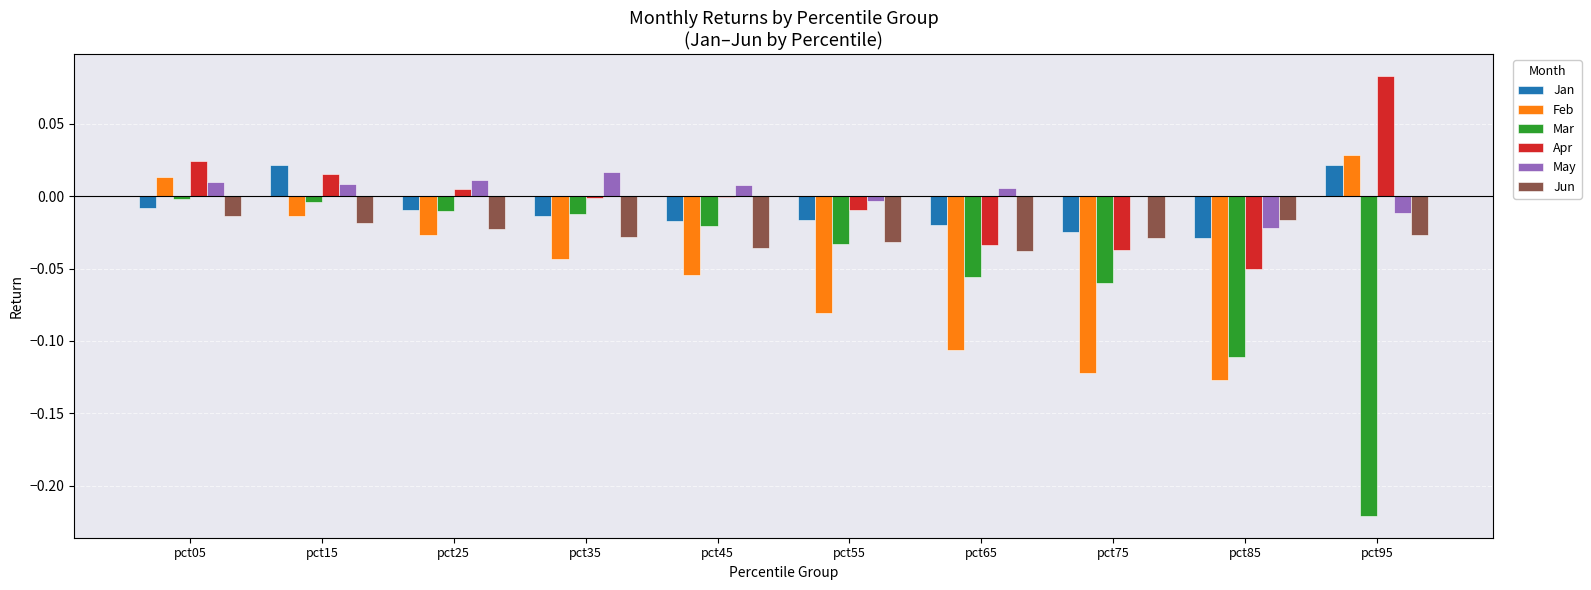

Which series has the widest spread of values?

Mar